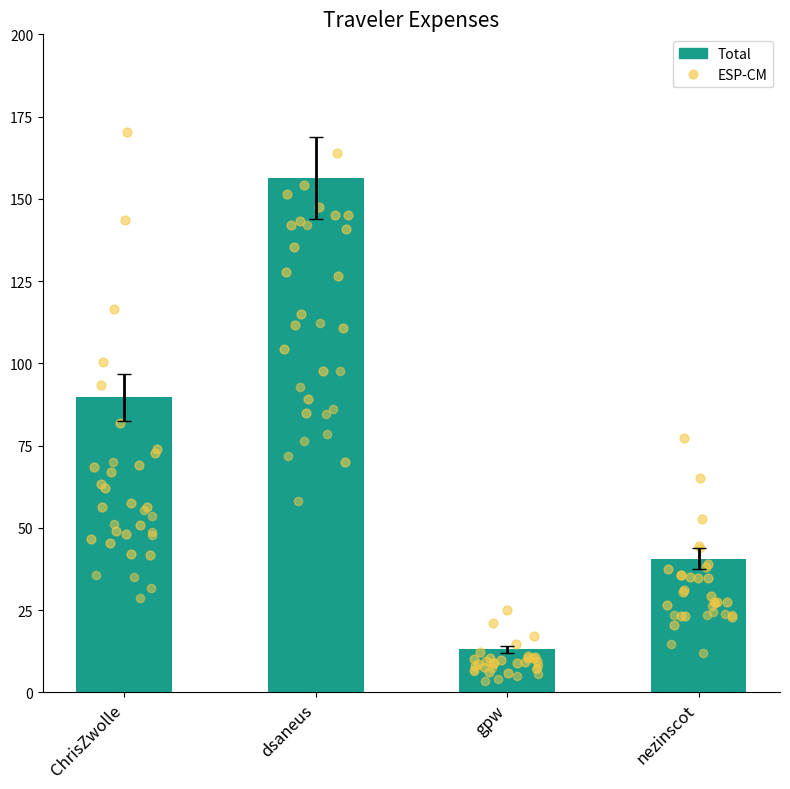

What are all the series names shown in the legend?

Total, ESP-CM